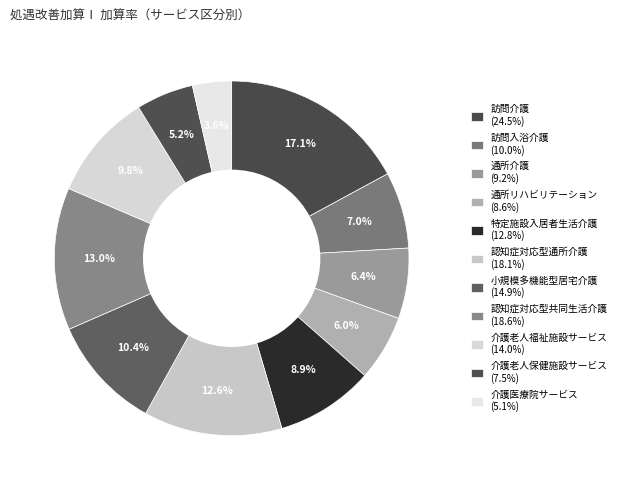

Which slice is the smallest?

介護医療院サービス